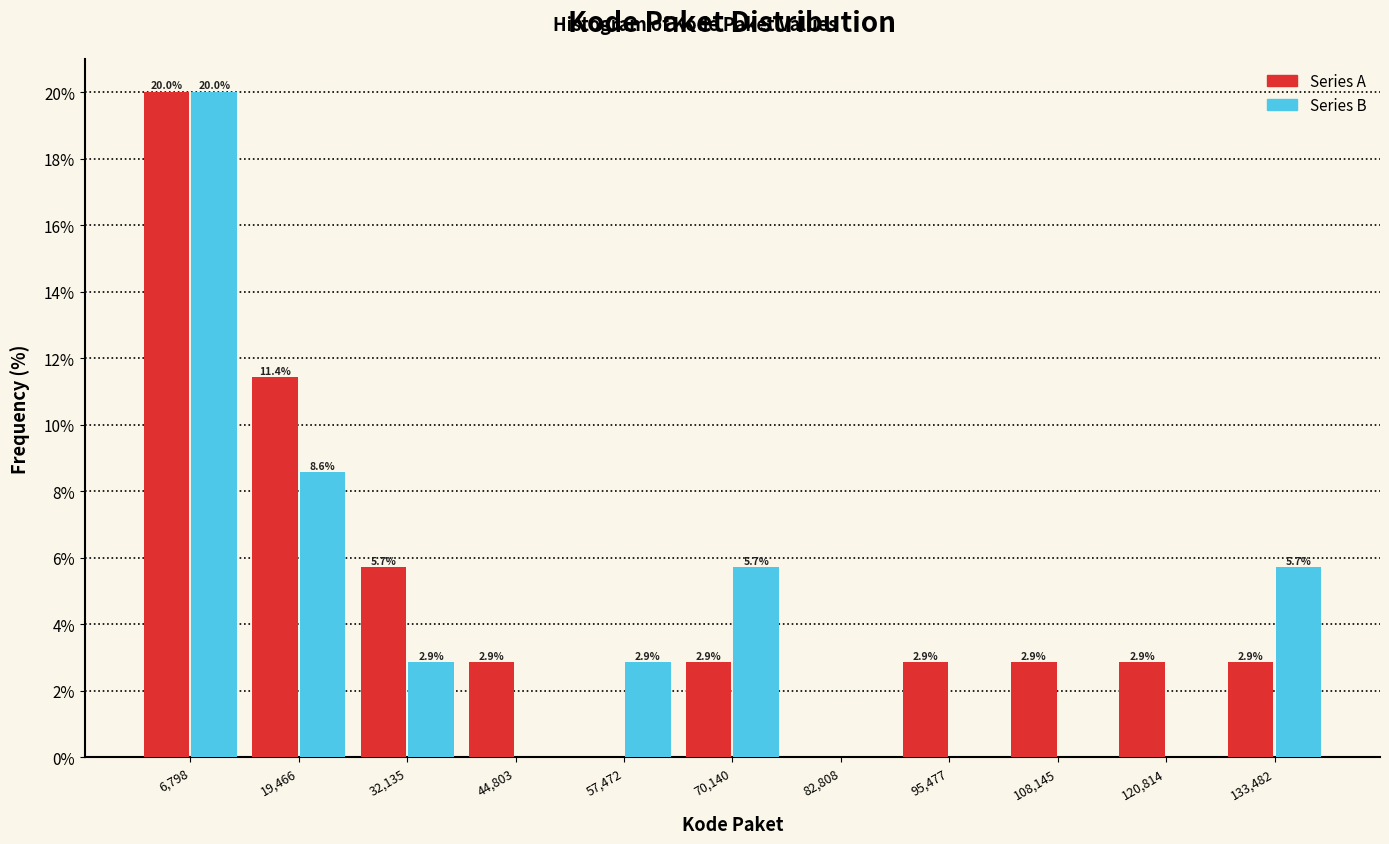

In the Series A series, which range on the x-axis has the tallest bar?

0 to 14000